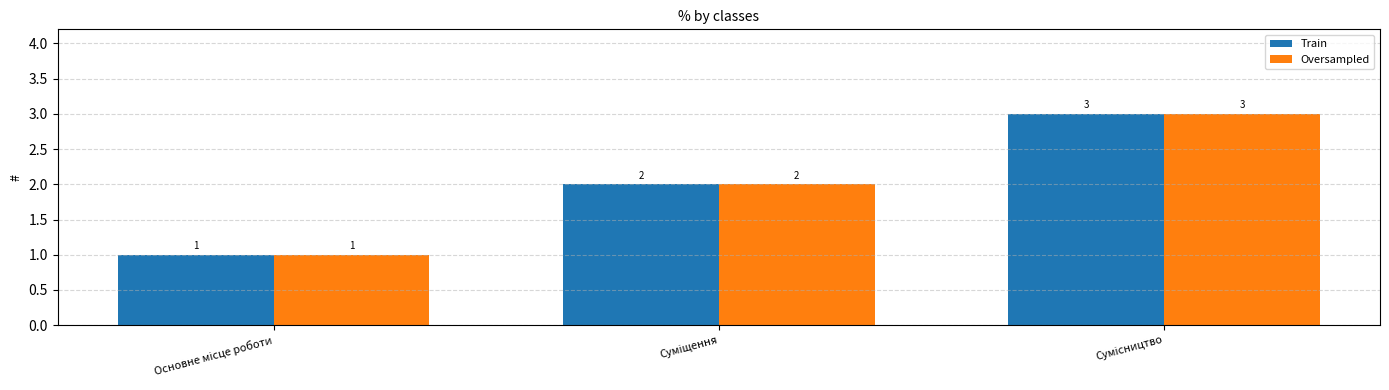

What is the difference between the maximum and minimum values in the Oversampled series?

2